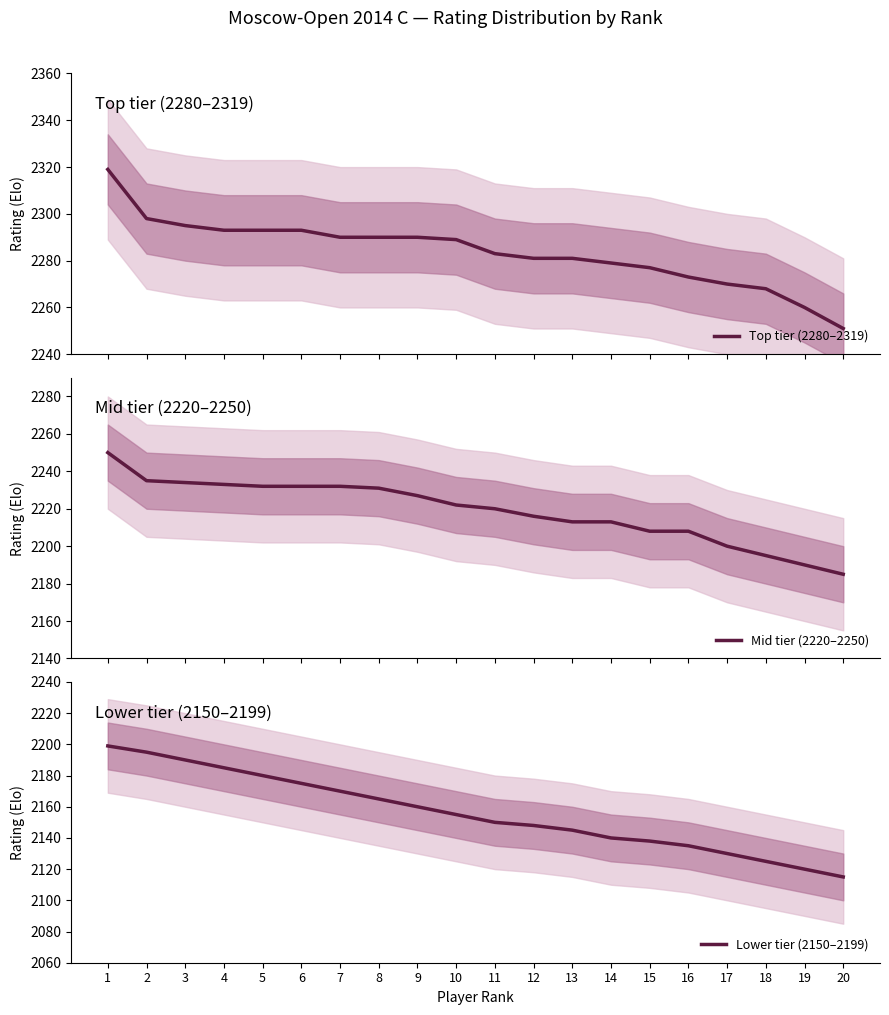

What is the maximum value for Top tier (2280–2319)?

2319